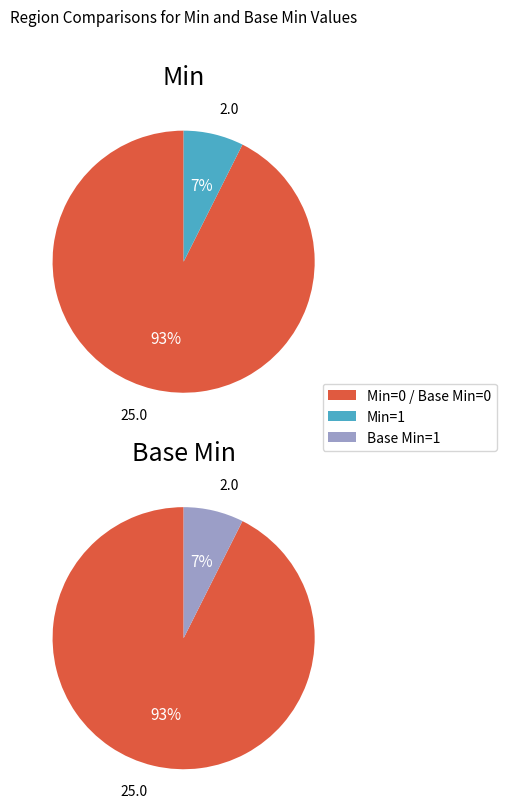

Rank the series by their maximum value, from lowest to highest.

Min, Base Min